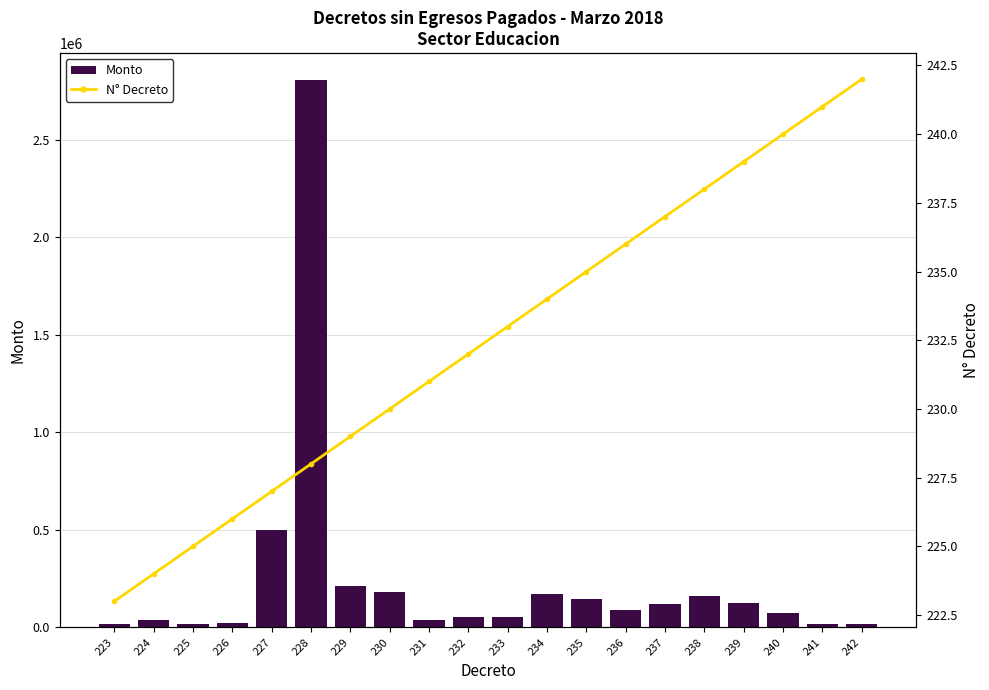

Reading right to left, transcribe all the data shown in this chart.

Monto: 18079	18079	72316	126553	162711	117516	90395	144632	171753	54237	52914	36158	181175	213926	2802908	500000	22277	18079	36158	18079
N° Decreto: 242	241	240	239	238	237	236	235	234	233	232	231	230	229	228	227	226	225	224	223